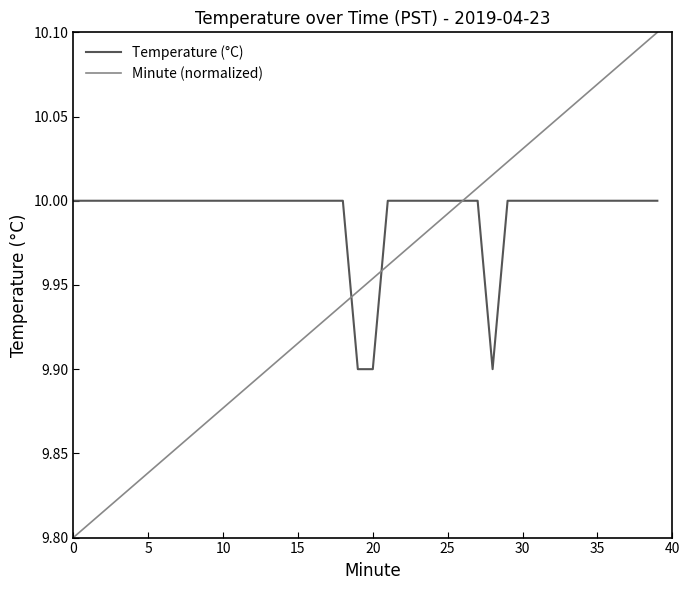

Does the chart have visible grid lines?

No